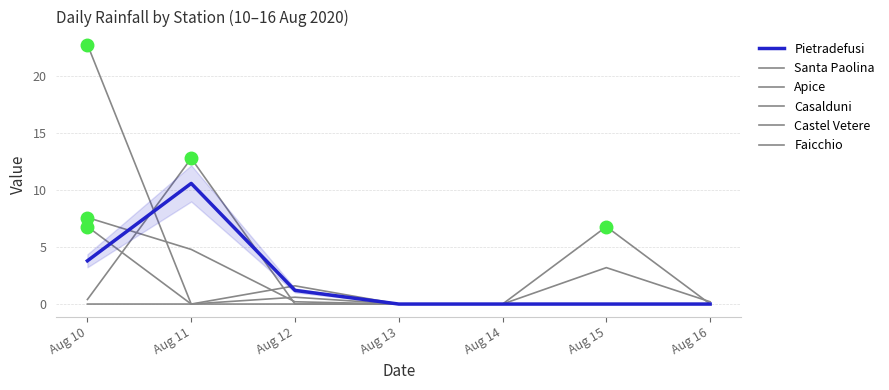

How many lines are shown in the chart?

6